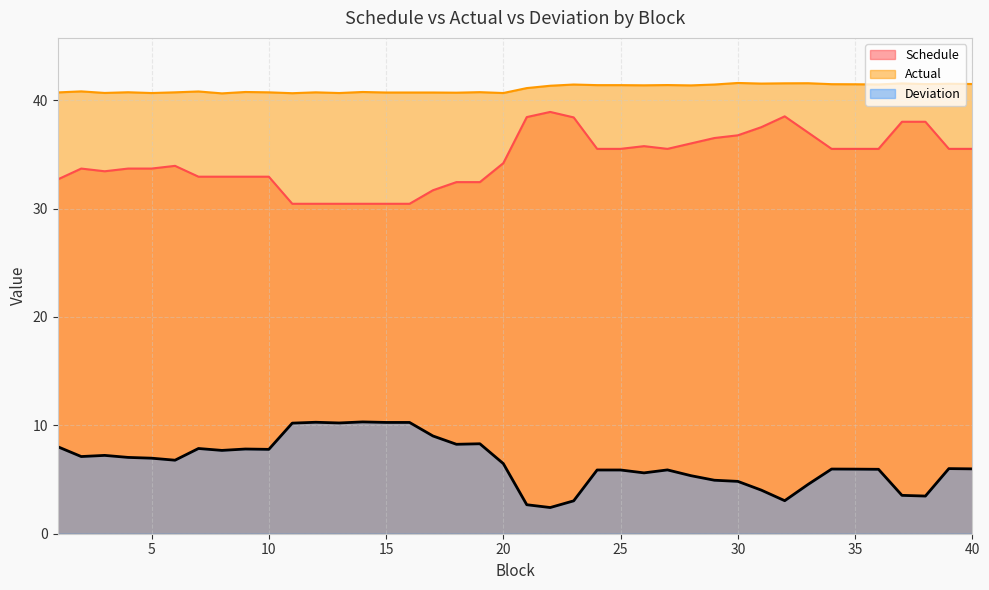

Which series has the largest range (max minus min)?

Schedule